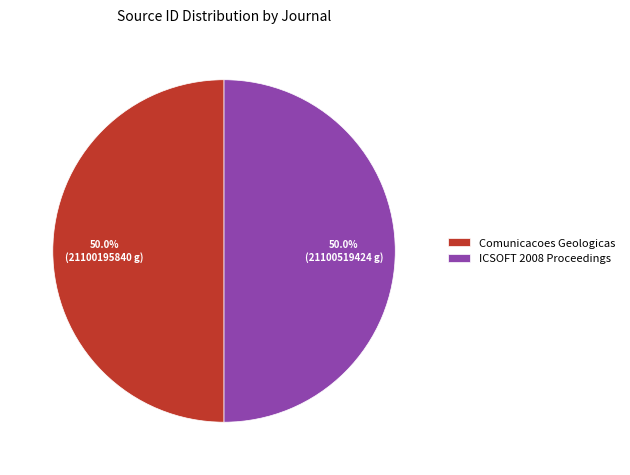

Count the number of slices in the pie.

2